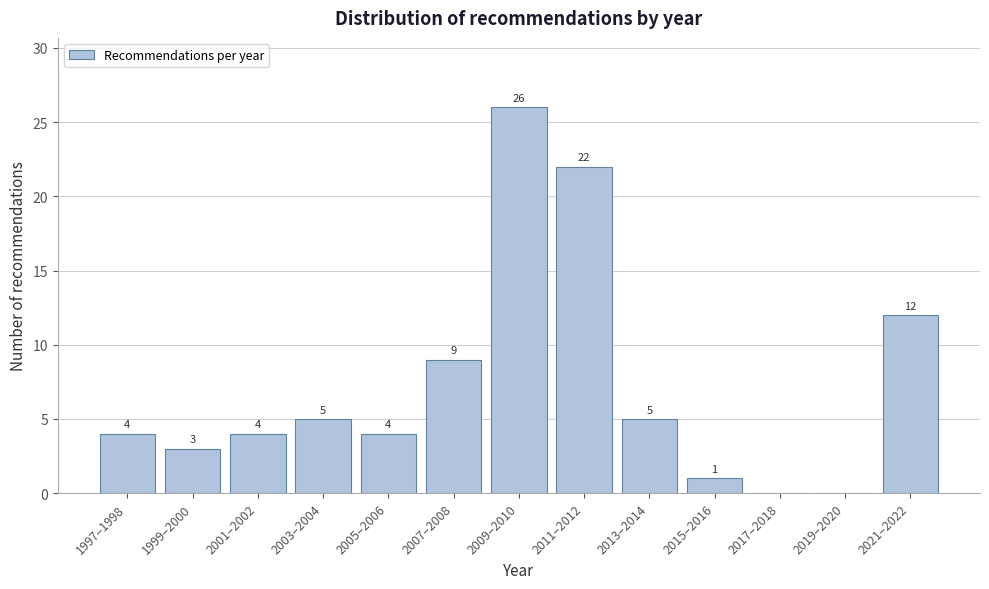

Reading left to right, transcribe all the data shown in this chart.

1997–1998=4	1999–2000=3	2001–2002=4	2003–2004=5	2005–2006=4	2007–2008=9	2009–2010=26	2011–2012=22	2013–2014=5	2015–2016=1	2017–2018=0	2019–2020=0	2021–2022=12